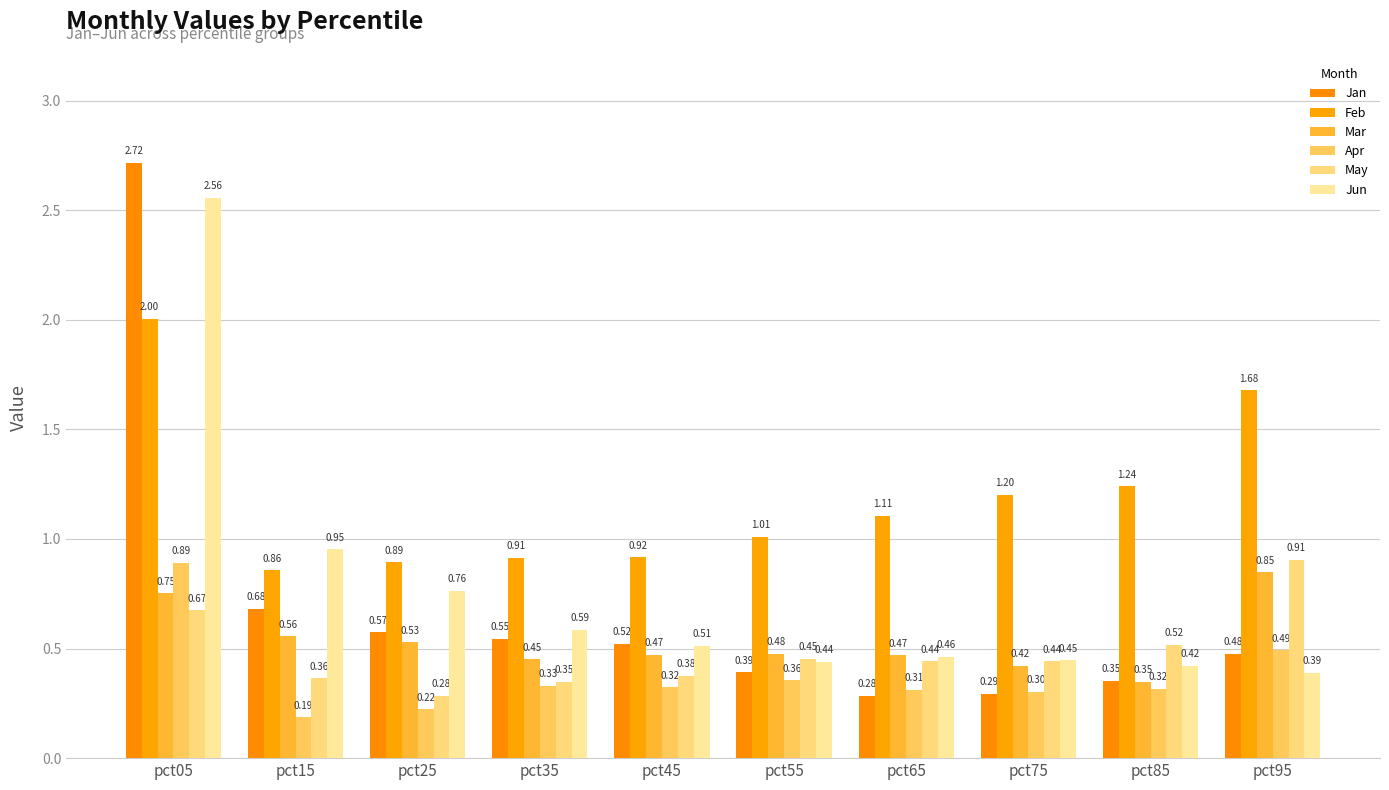

Rank the series by their maximum value, from lowest to highest.

Mar, Apr, May, Feb, Jun, Jan